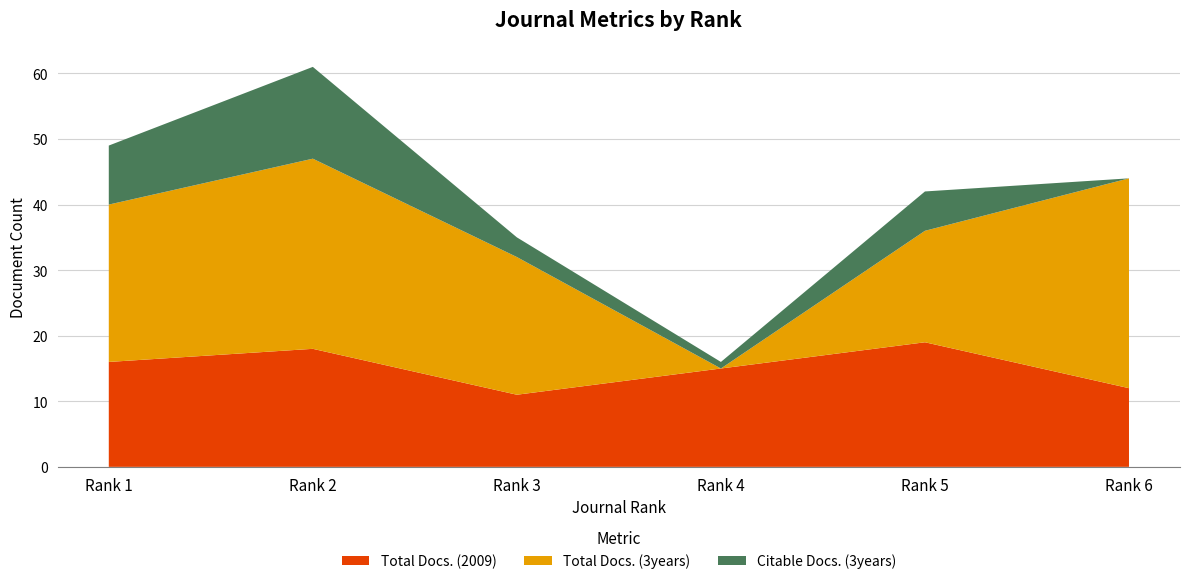

What value does the Total Docs. (2009) series have at Rank 5?

19